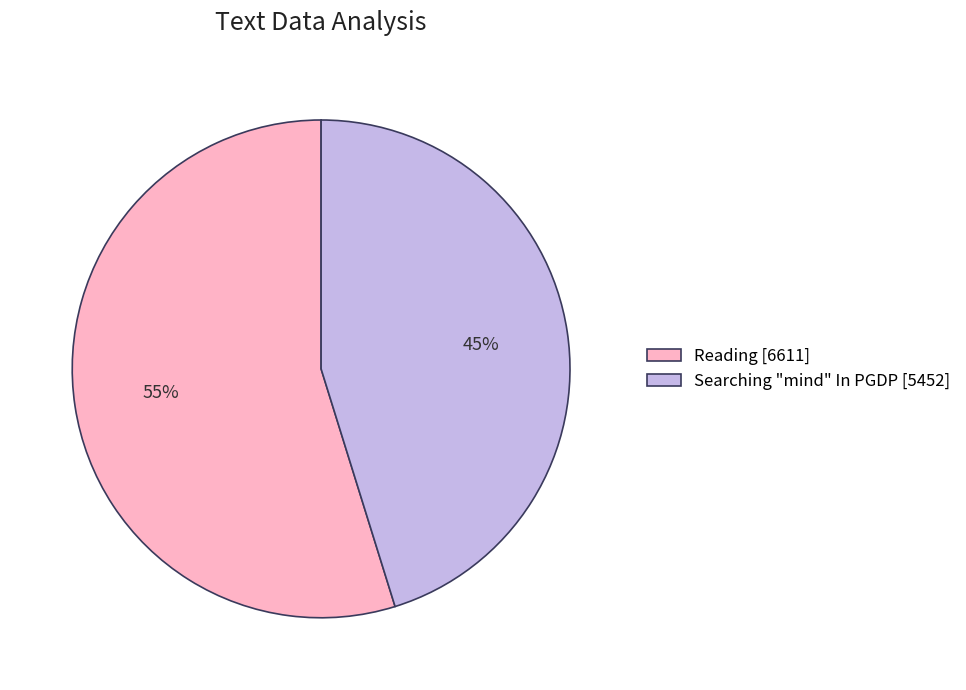

Which slice represents more than half of the pie?

Reading